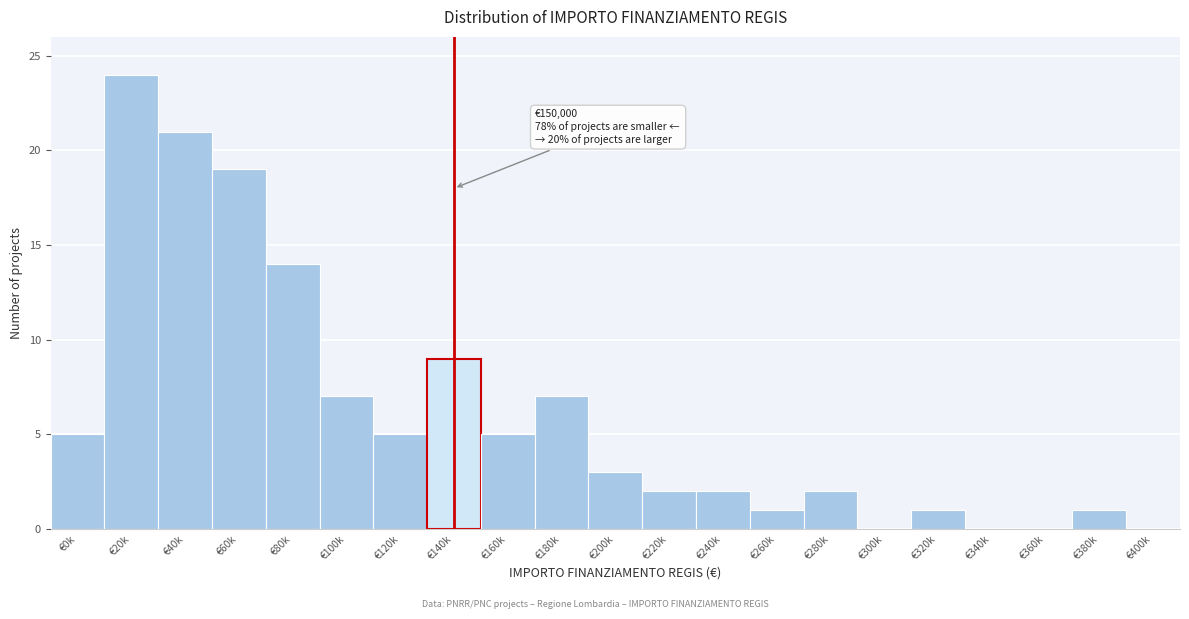

Reading right to left, transcribe all the data shown in this chart.

€400k=0	€380k=1	€360k=0	€340k=0	€320k=1	€300k=0	€280k=2	€260k=1	€240k=2	€220k=2	€200k=3	€180k=7	€160k=5	€140k=9	€120k=5	€100k=7	€80k=14	€60k=19	€40k=21	€20k=24	€0k=5